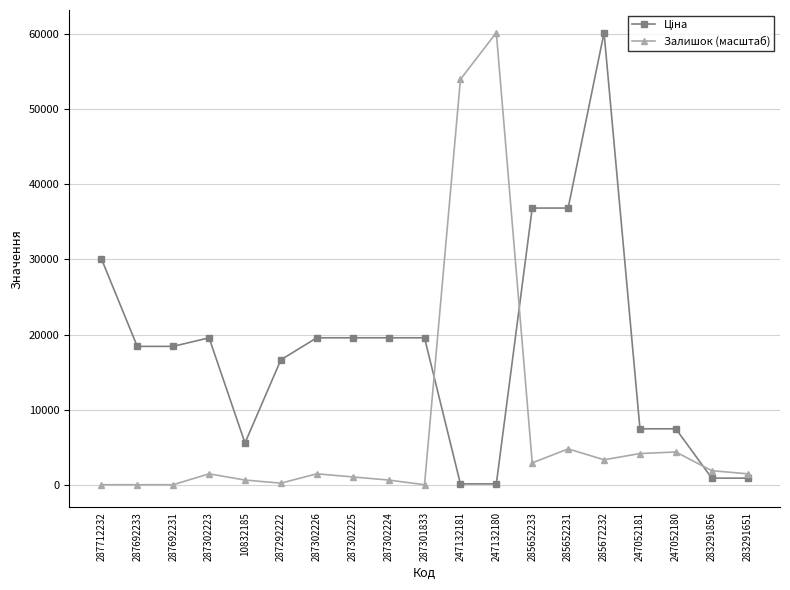

At how many categories does at least one series exceed 47699?

3